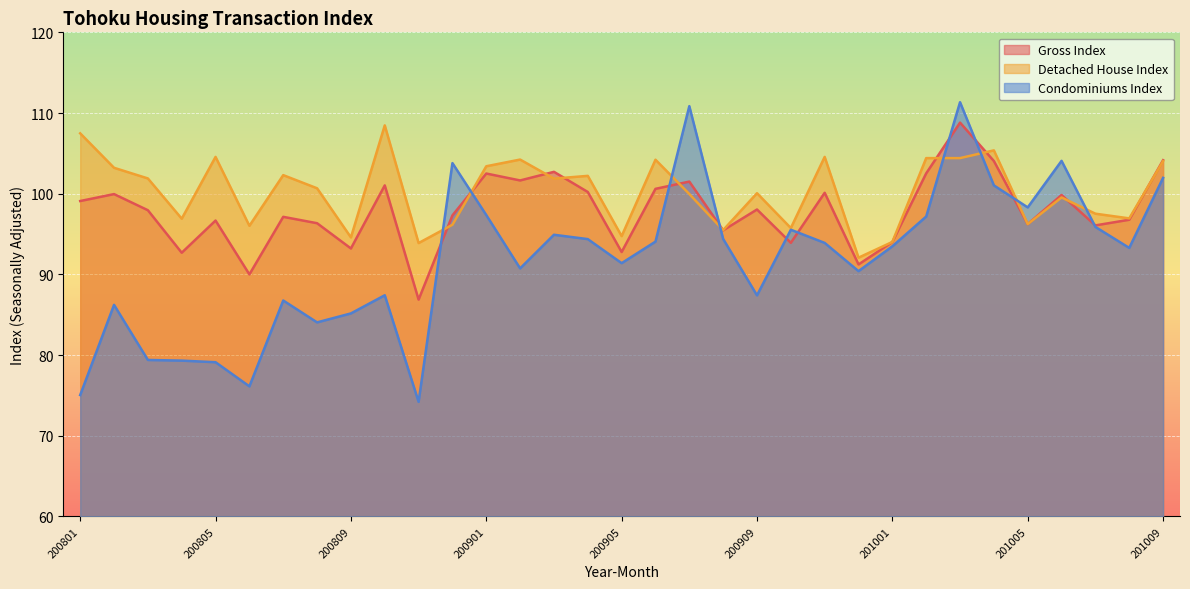

The value of Gross Index at 201009 is 178.1. True or false?

False